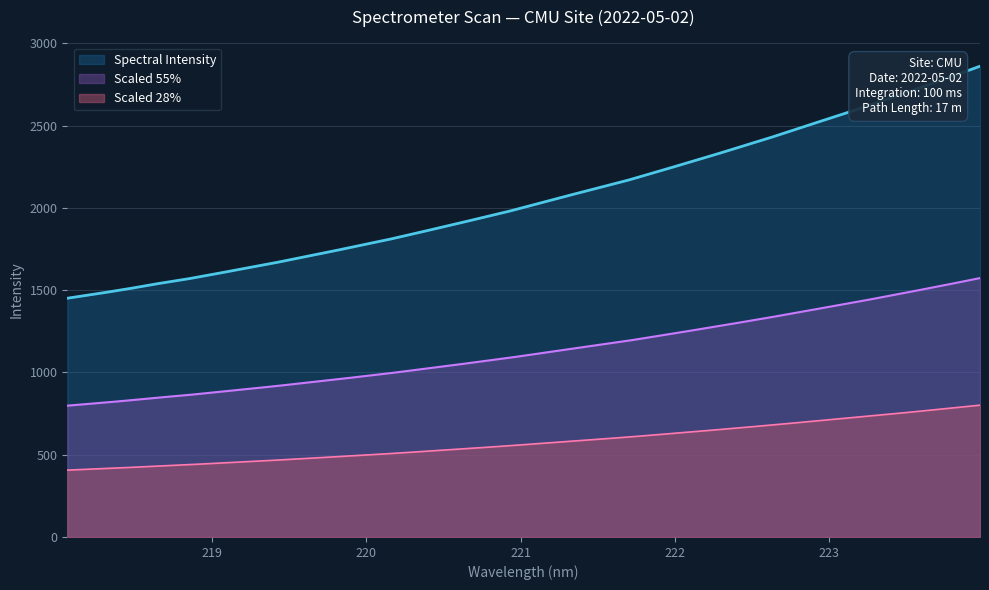

What position from the left is 221.1174?

17